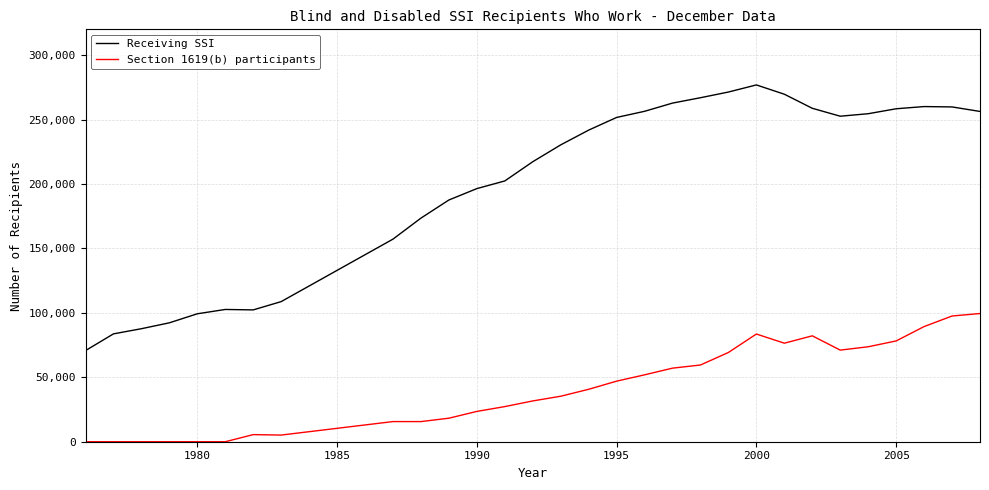

Which series has the widest spread of values?

Receiving SSI